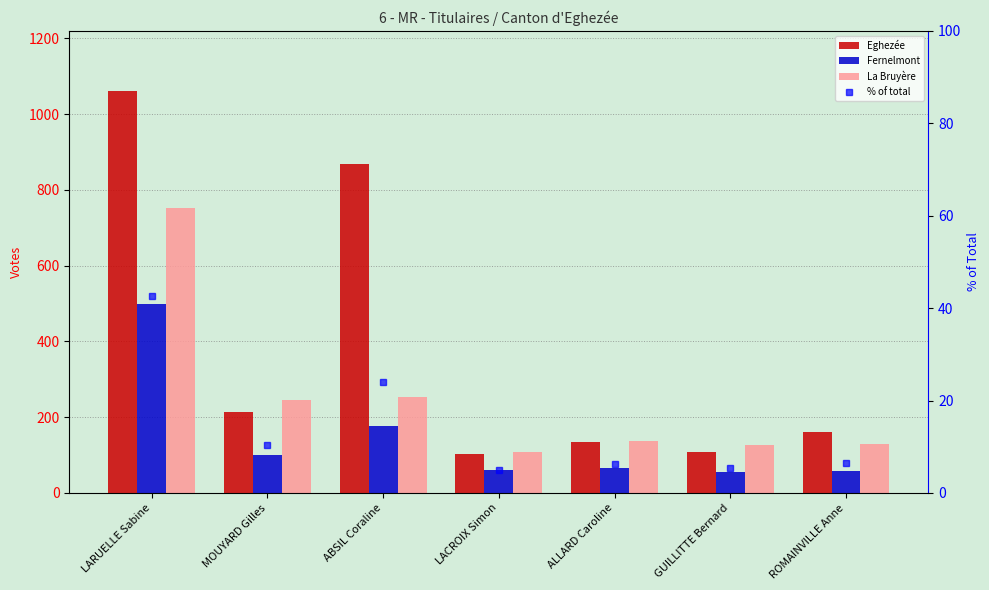

How many values in the % of total series are below 6?

2